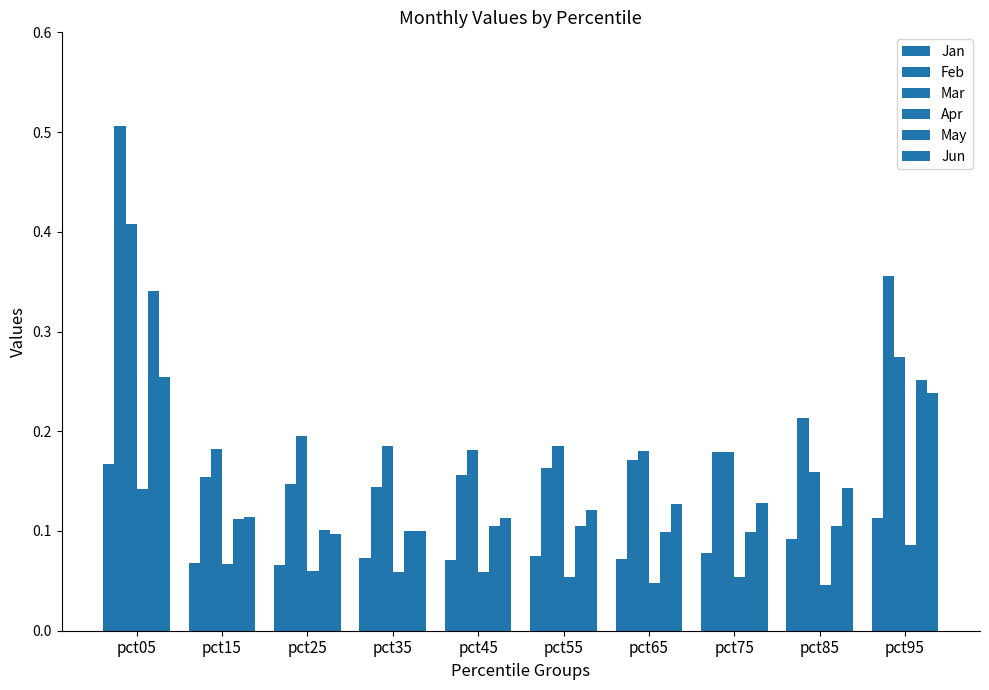

Count the number of data series in this chart.

6